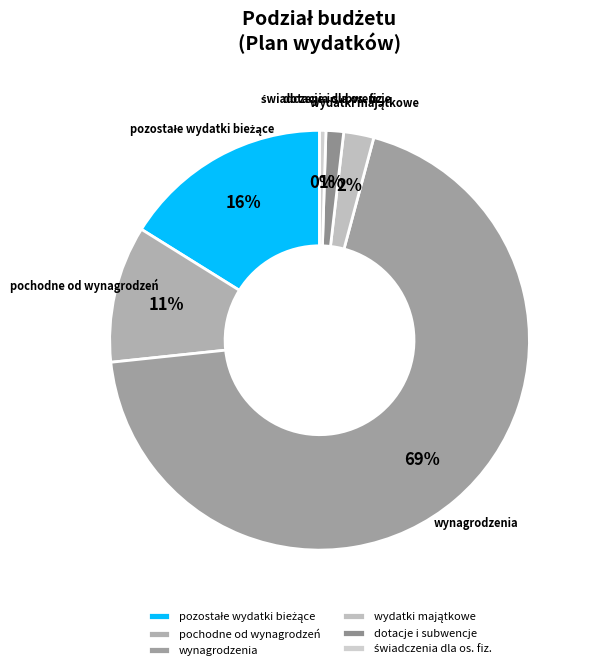

Does any single category account for the majority?

Yes